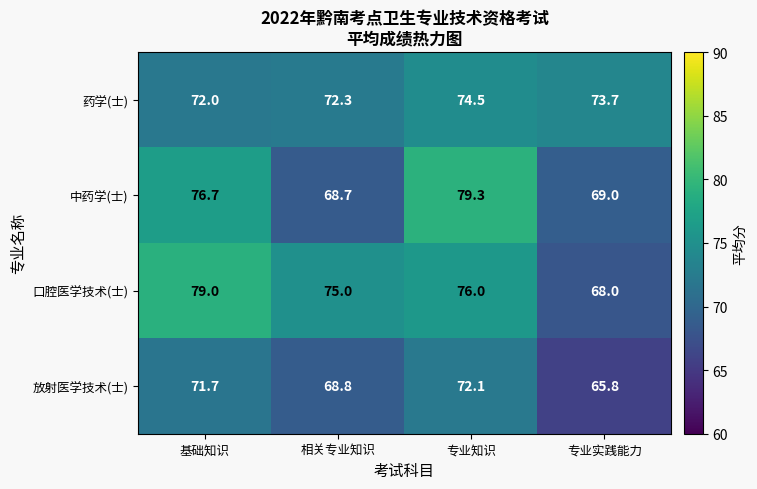

Which series has the largest total across all categories?

口腔医学技术(士)